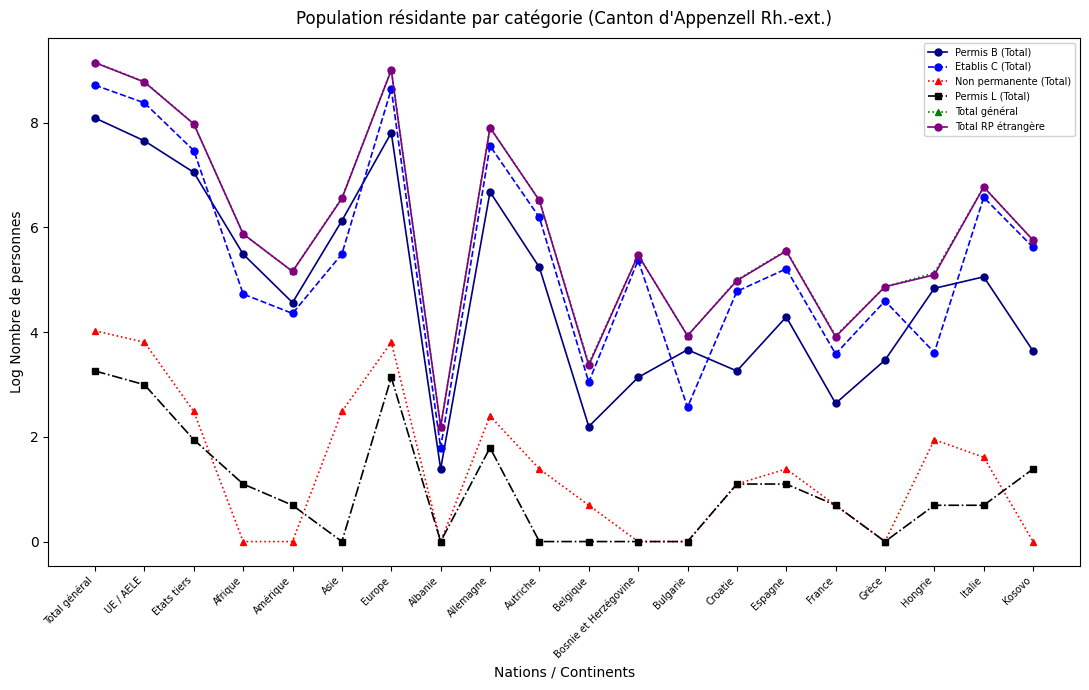

What is the value of the Permis B (Total) point at the 14th from the left?

3.3